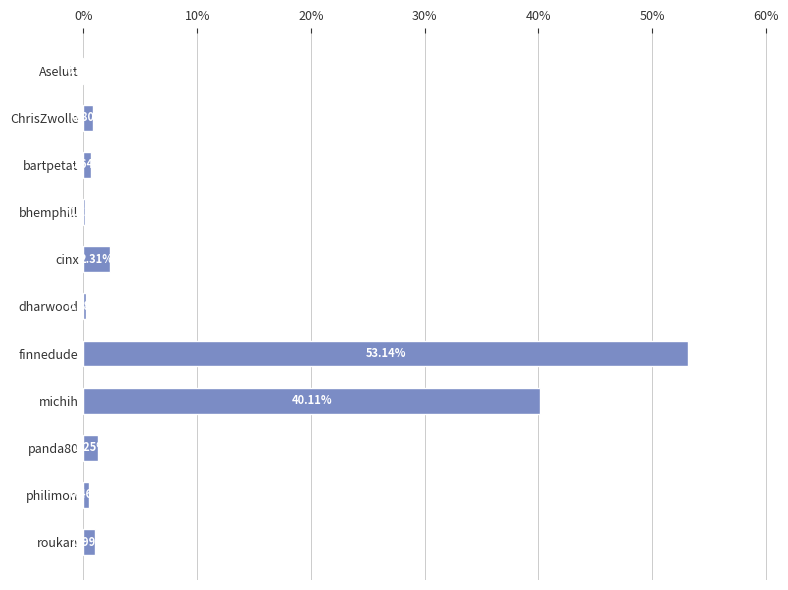

What is the change in value from dharwood to finnedude?

+53.0